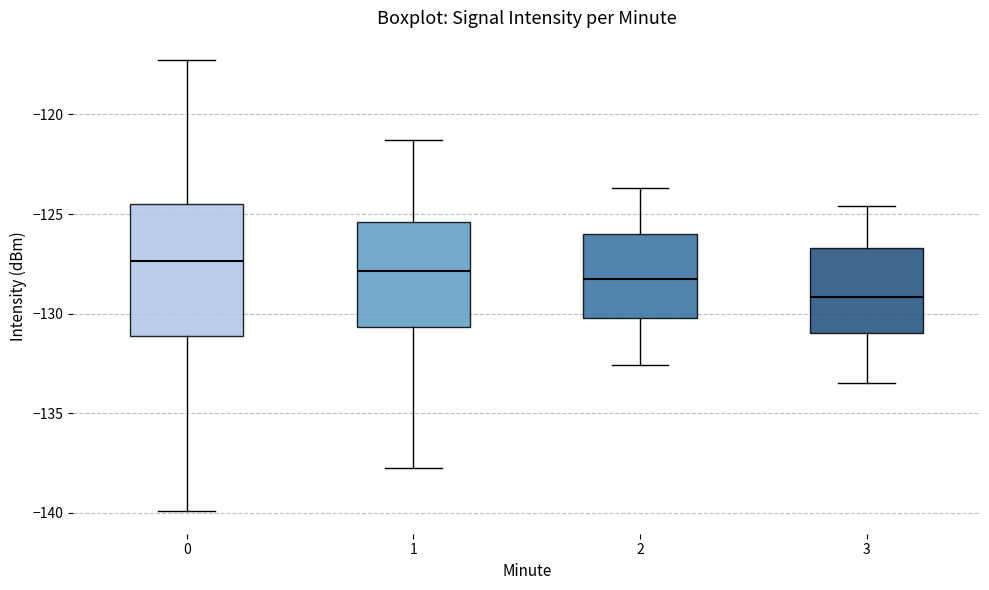

Reading left to right, transcribe this box plot: for each box, give where its median line is, the range the box spans, and where its two whiskers end, as read against the y-axis. The values are not printed on the chart, so give them approximately, as read against the axis.

0: median -127.5, box -131.0 to -124.5, whiskers -140.0 to -117.5
1: median -128.0, box -130.5 to -125.5, whiskers -138.0 to -121.5
2: median -128.0, box -130.0 to -126.0, whiskers -132.5 to -123.5
3: median -129.0, box -131.0 to -126.5, whiskers -133.5 to -124.5